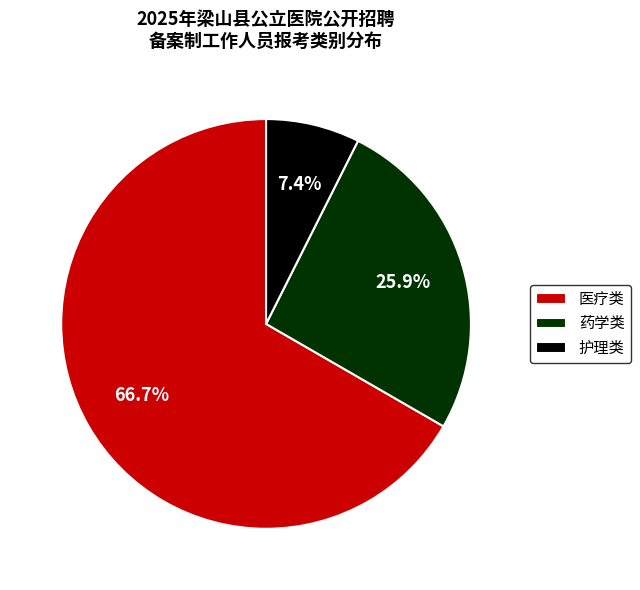

What is the smallest slice in the pie chart?

护理类